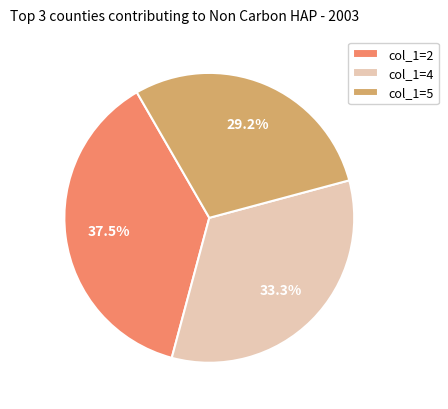

Is there a majority slice in this chart?

No